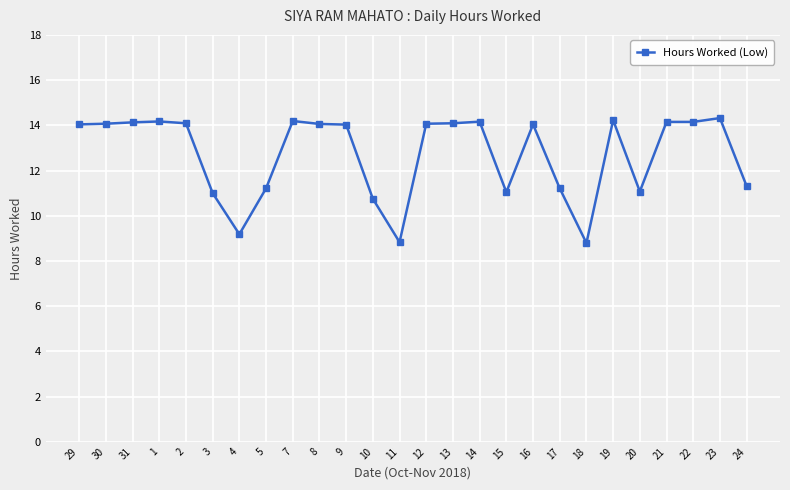

What is the greatest value displayed?

14.3